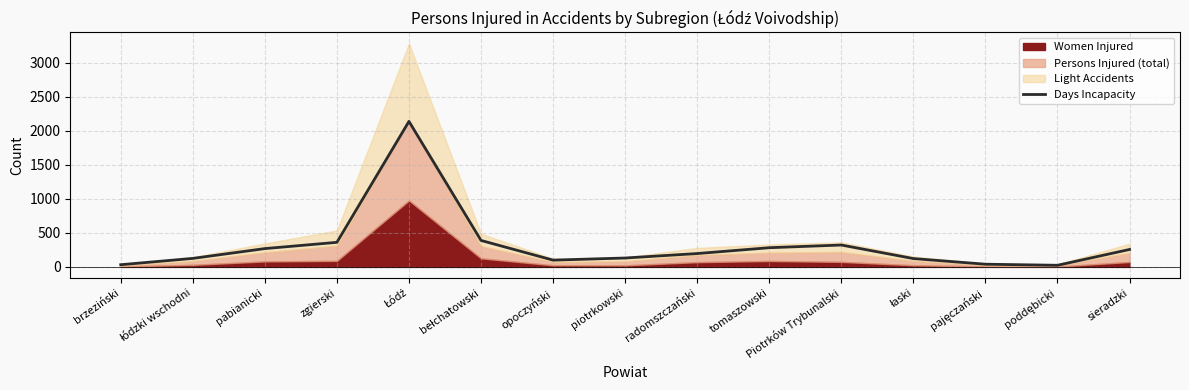

The value at radomszczański is 336.8. True or false?

False